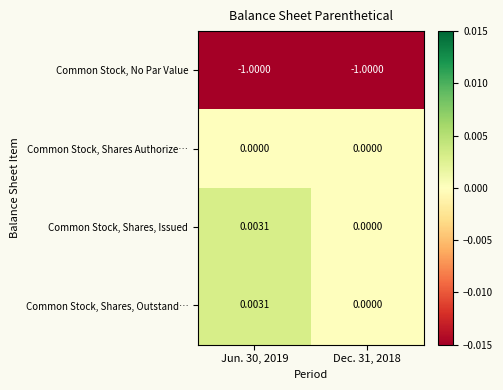

How many values in Common Stock, Shares, Outstand… are above zero?

1